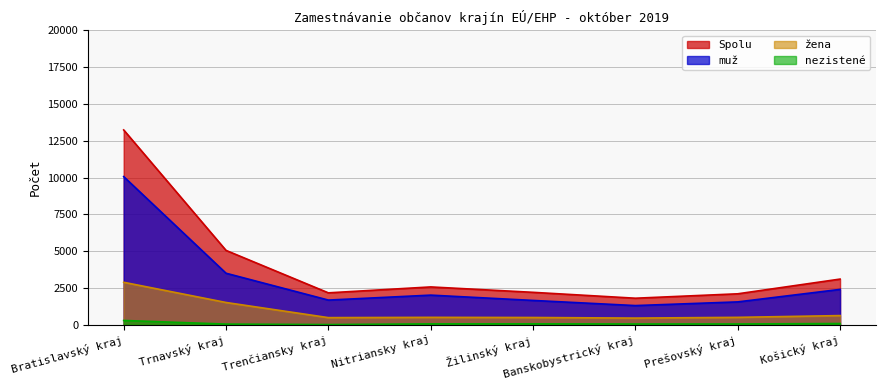

True or false: Spolu and nezistené cross at least once.

False